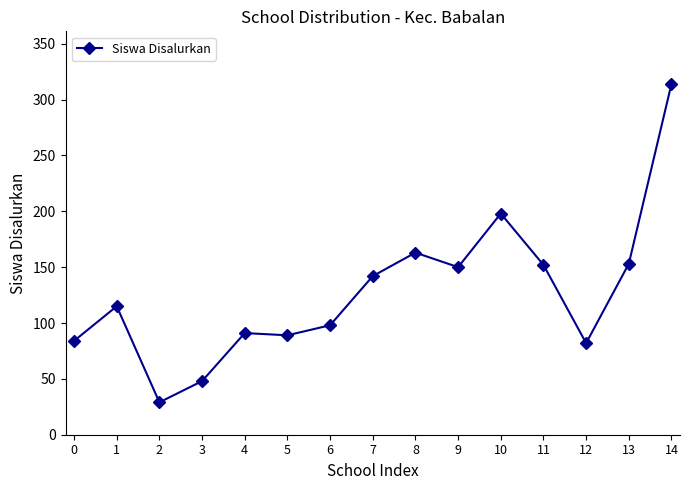

Read the value at 13, to the nearest 10.

150